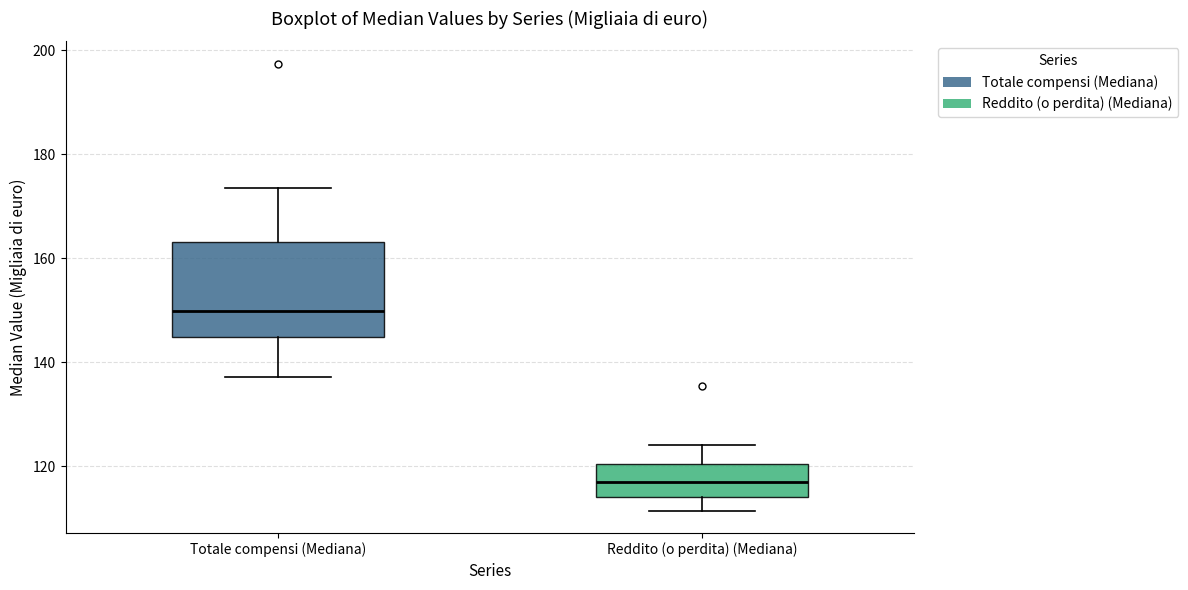

Which box has the lowest median line?

Reddito (o perdita) (Mediana)